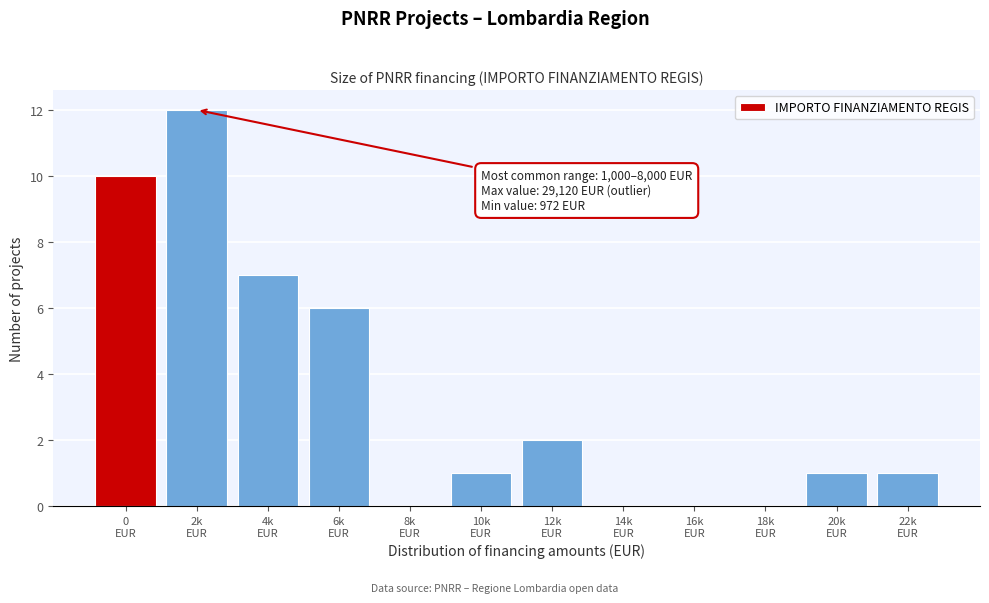

What is the sum of all values?

40